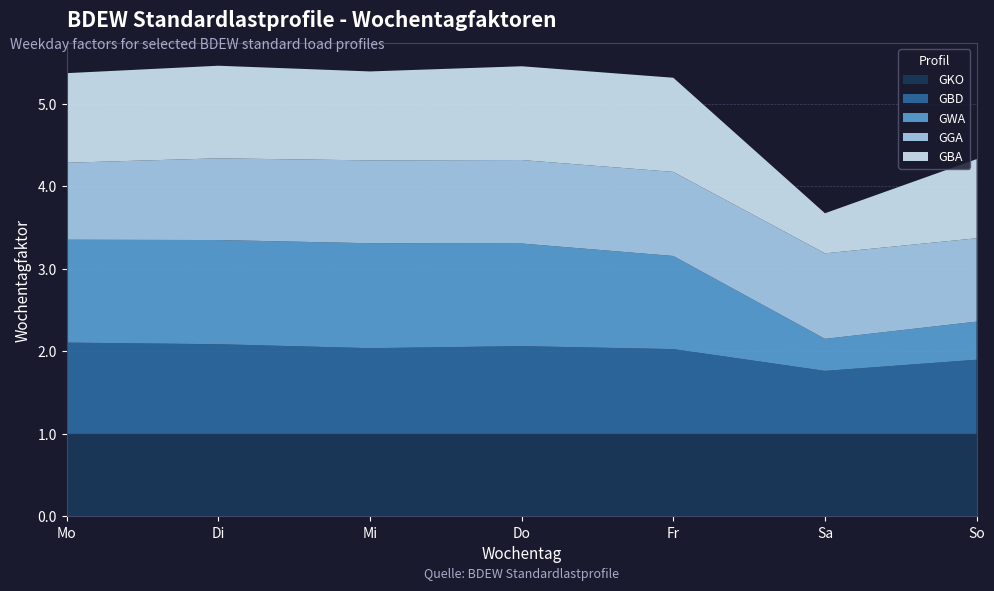

Reading right to left, extract all data points from this chart.

GKO: 1.0	1.0	1.0	1.0	1.0	1.0	1.0
GBD: 0.9	0.8	1.0	1.1	1.0	1.1	1.1
GWA: 0.5	0.4	1.1	1.2	1.3	1.3	1.2
GGA: 1.0	1.0	1.0	1.0	1.0	1.0	0.9
GBA: 1.0	0.5	1.1	1.1	1.1	1.1	1.1